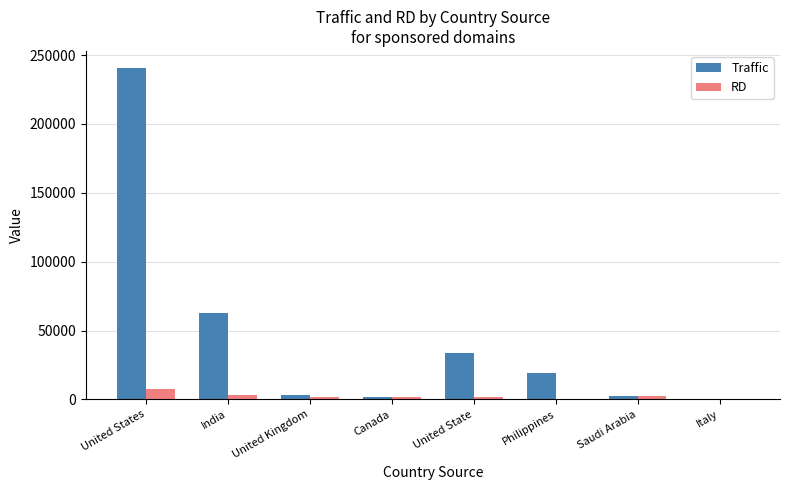

At which label is Traffic closest to 120604?

India